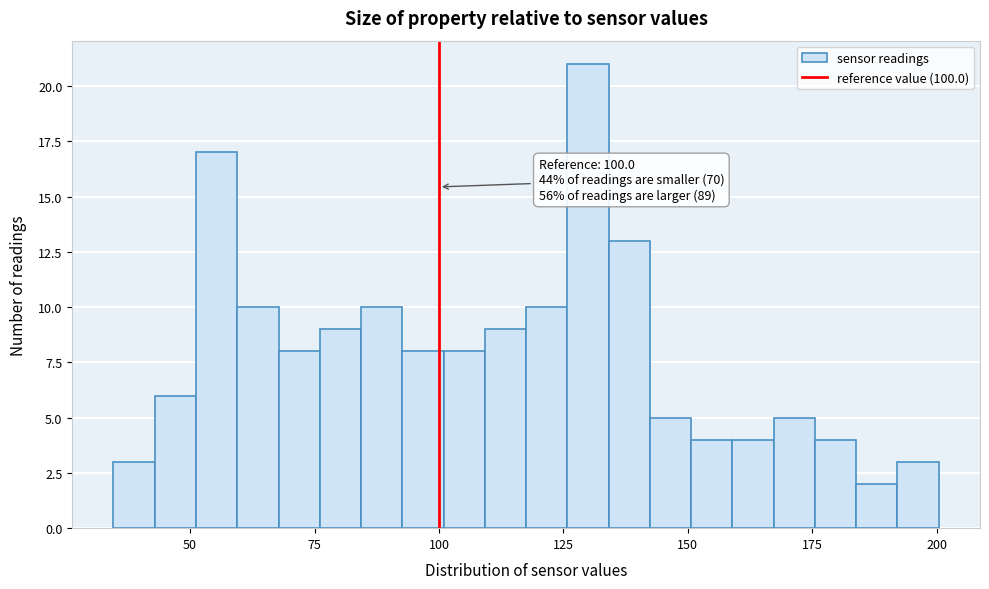

Around what value on the x-axis is the tallest bar? Give the approximate position of its centre, as read against the axis.

130